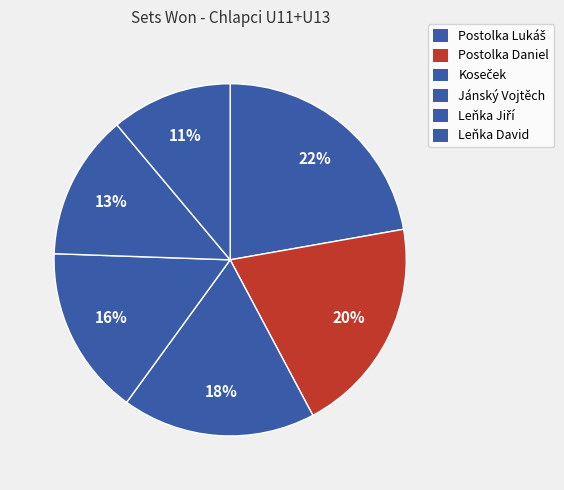

The Postolka Lukáš slice represents 22% of the pie. True or false?

True